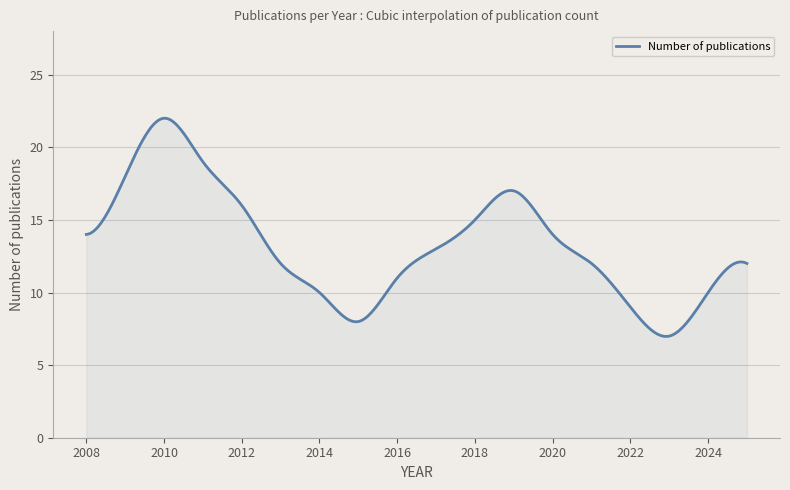

What is the greatest value displayed?

22.0